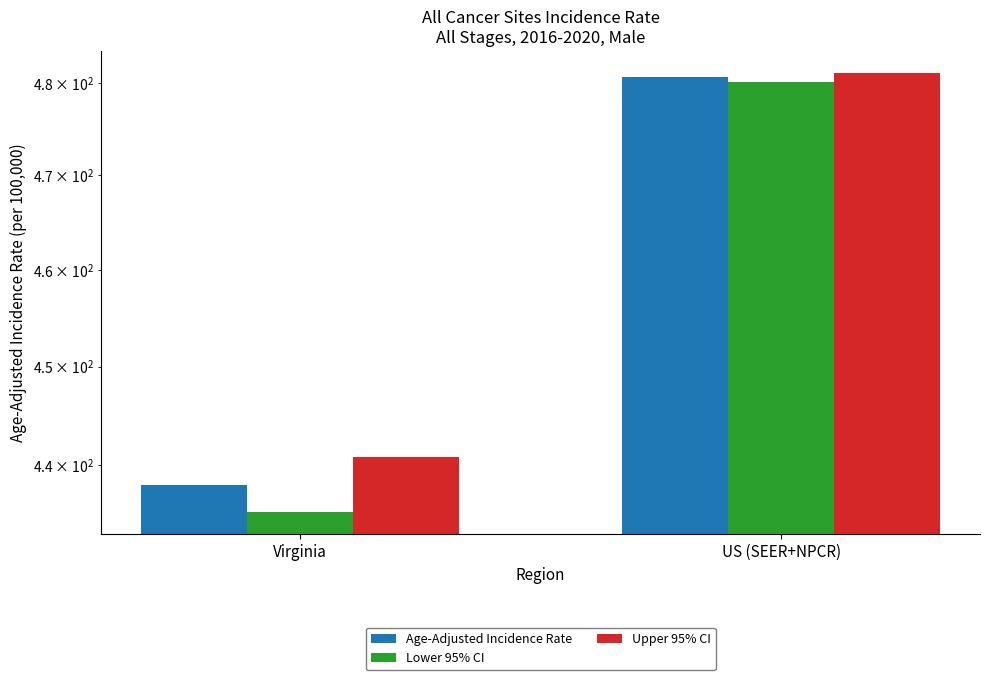

What are all the series names shown in the legend?

Age-Adjusted Incidence Rate, Lower 95% CI, Upper 95% CI